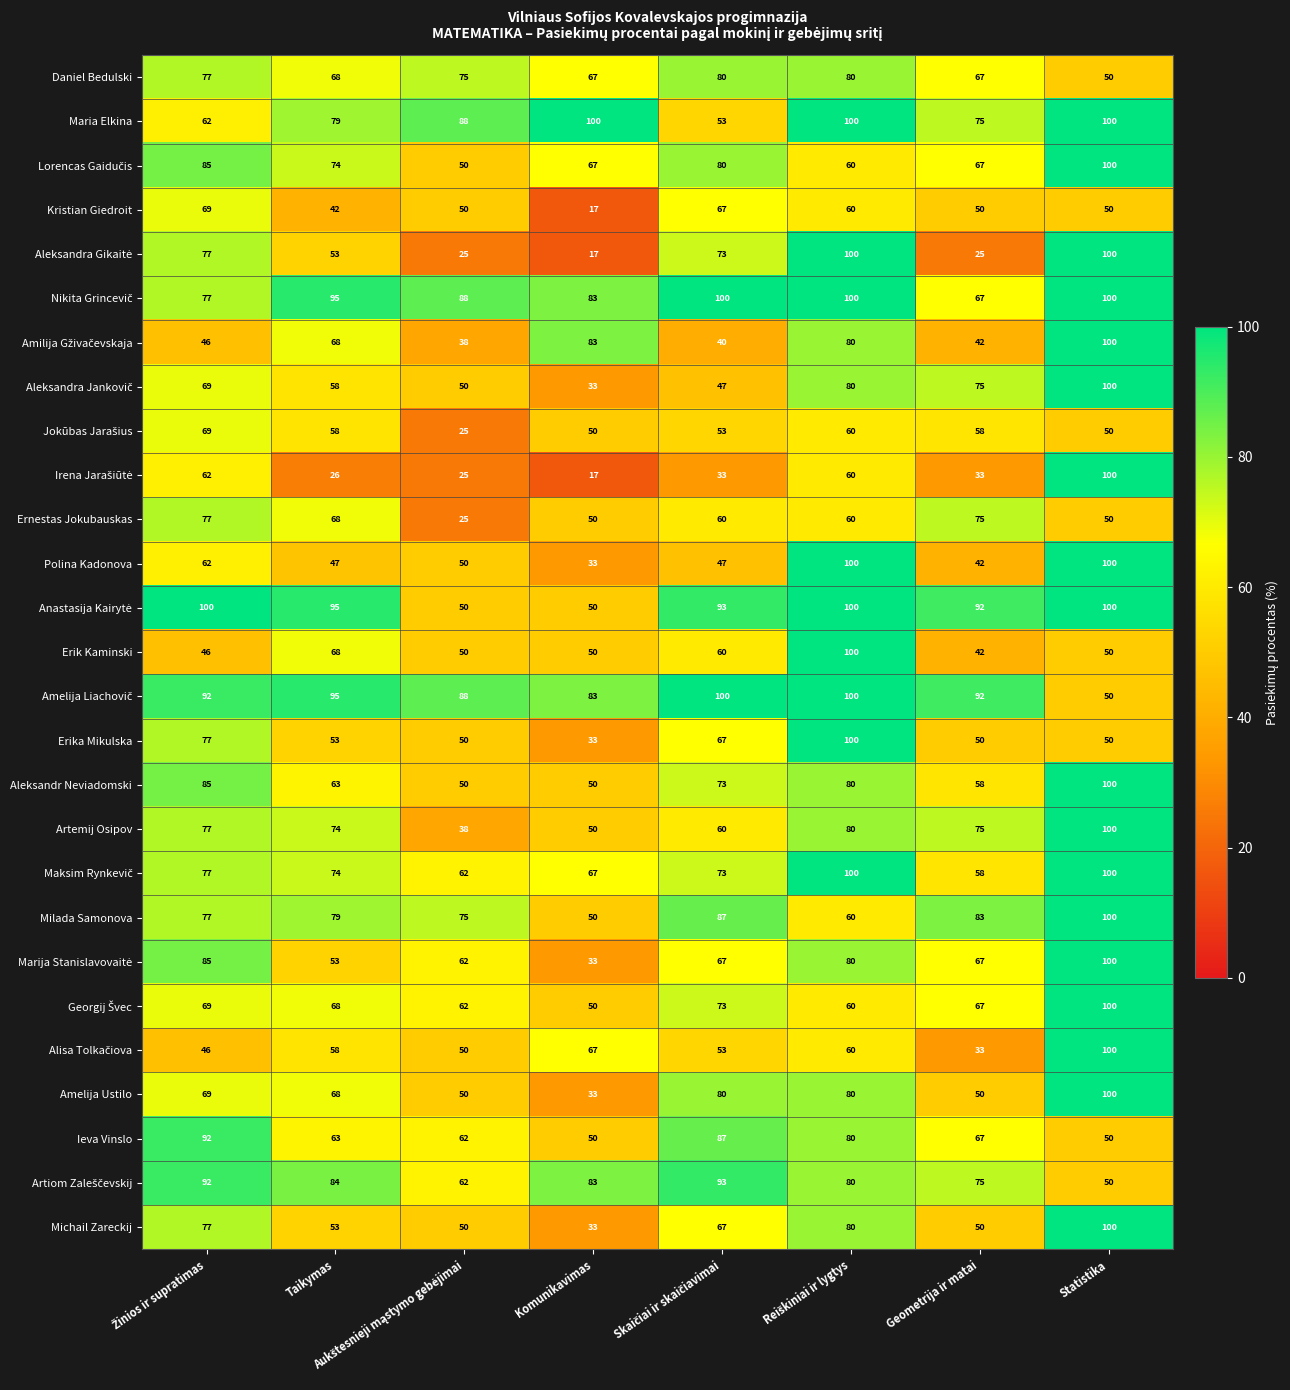

At how many categories does at least one series exceed 77?

8